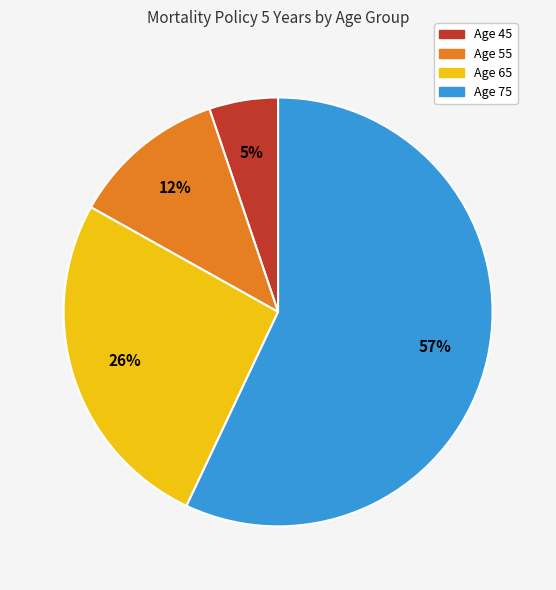

Rank the categories by value from highest to lowest.

Age 75, Age 65, Age 55, Age 45